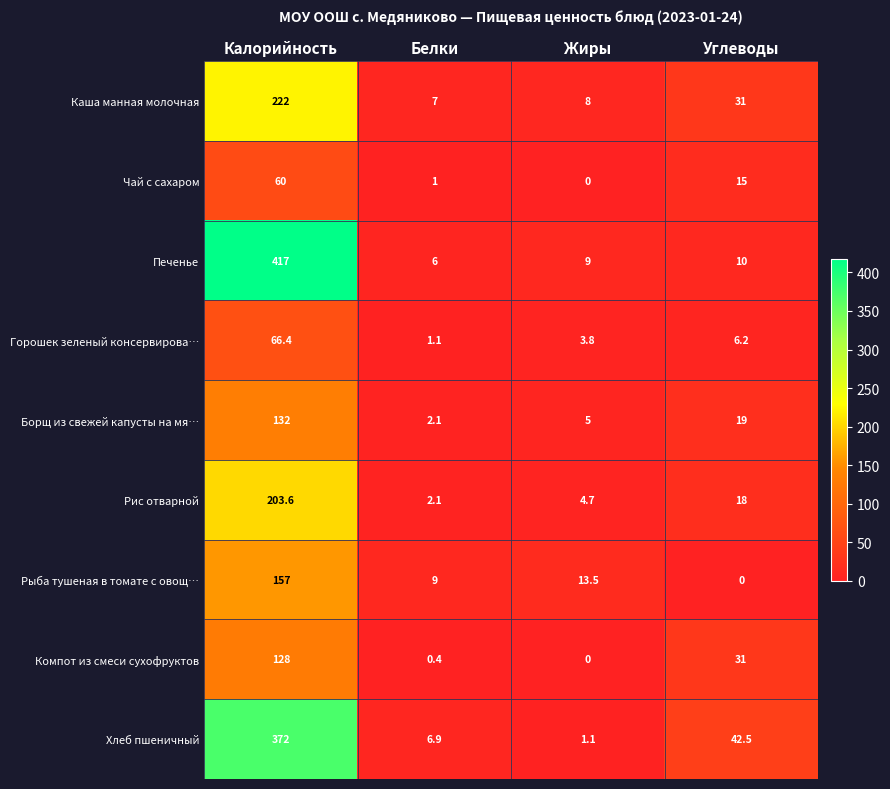

True or false: Рис отварной has a value of 7.9 at Жиры.

False